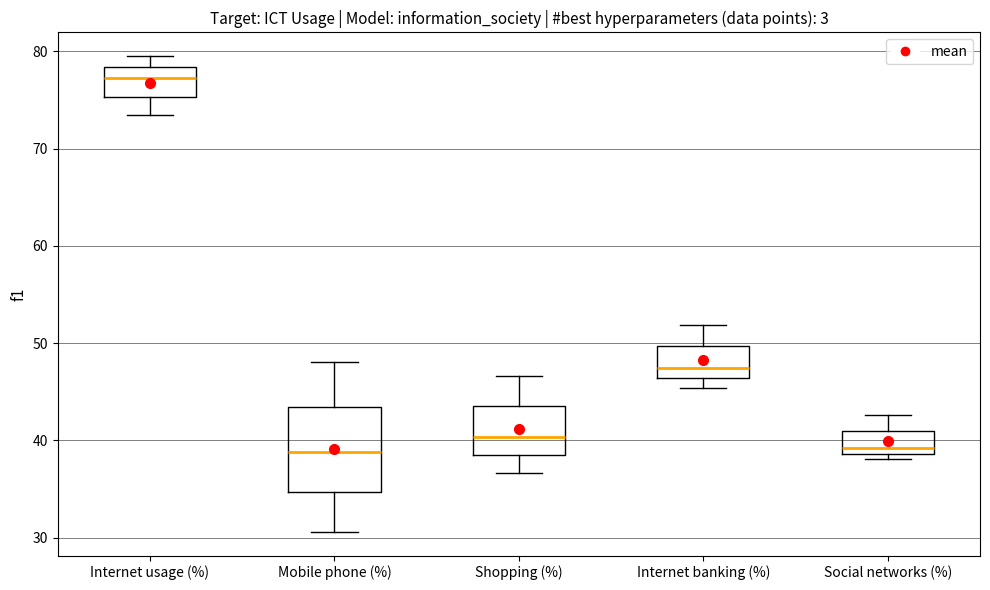

Comparing the boxes themselves (not the whiskers), which one is the tallest?

Mobile phone (%)